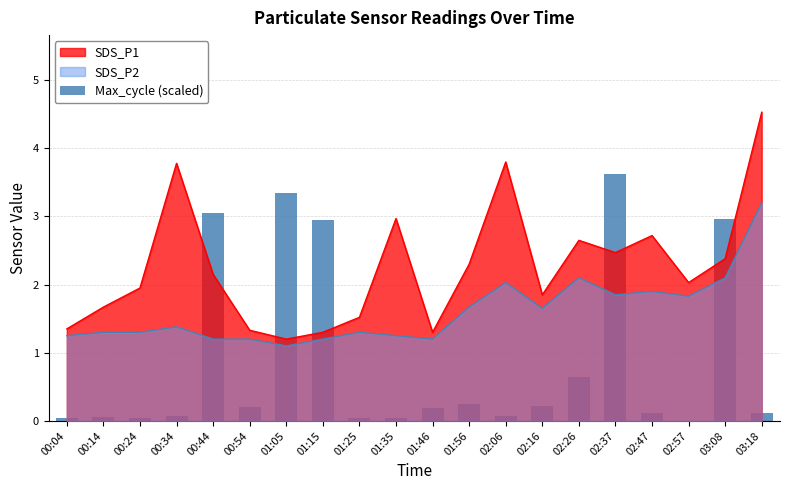

Reading right to left, what are all the values shown in this chart?

0.1	3.0	0.0	0.1	3.6	0.6	0.2	0.1	0.2	0.2	0.0	0.0	2.9	3.4	0.2	3.1	0.1	0.0	0.1	0.0